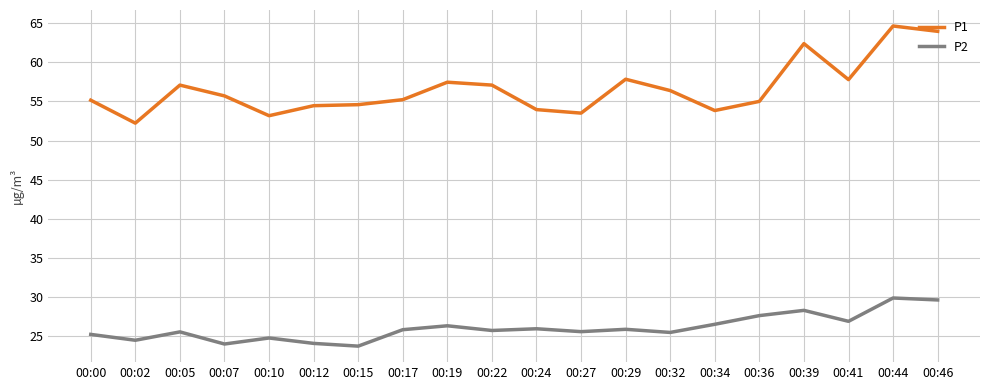

What value does the P1 series have at 00:12?

54.5